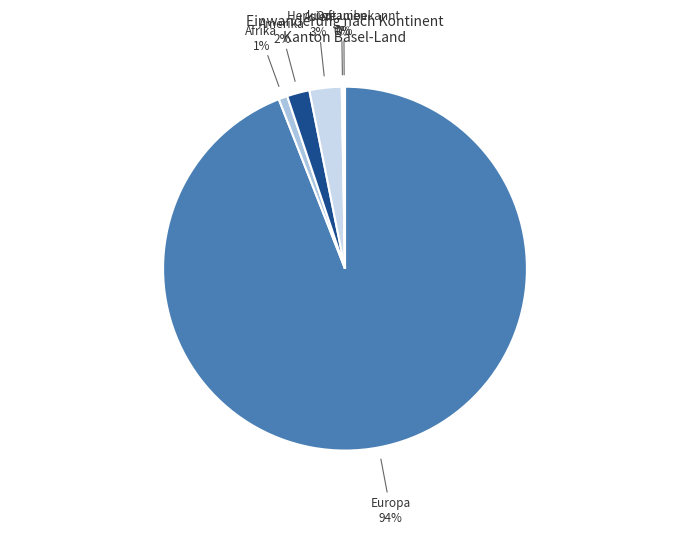

To the nearest percent, what is the difference between the largest and smallest slice percentages?

94%